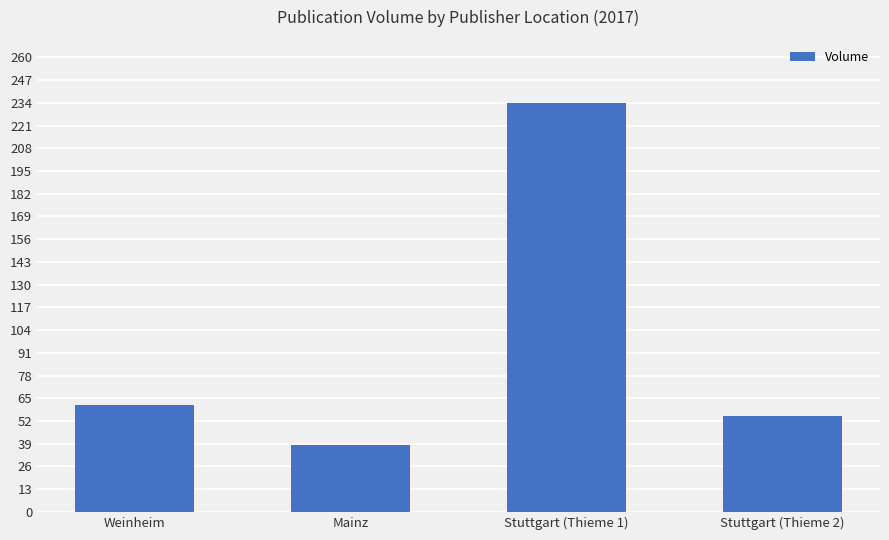

What is the label of the 1st bar from the right?

Stuttgart (Thieme 2)